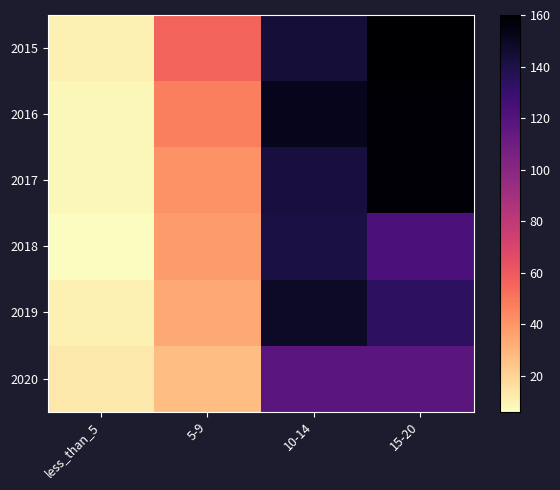

How many distinct data groups are displayed?

6